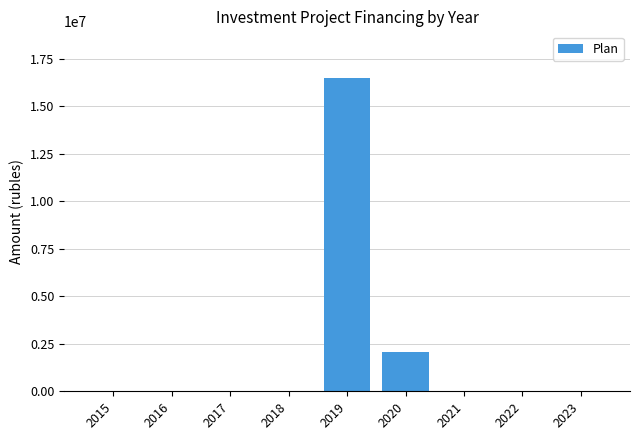

What is the sum of all values?

18543880